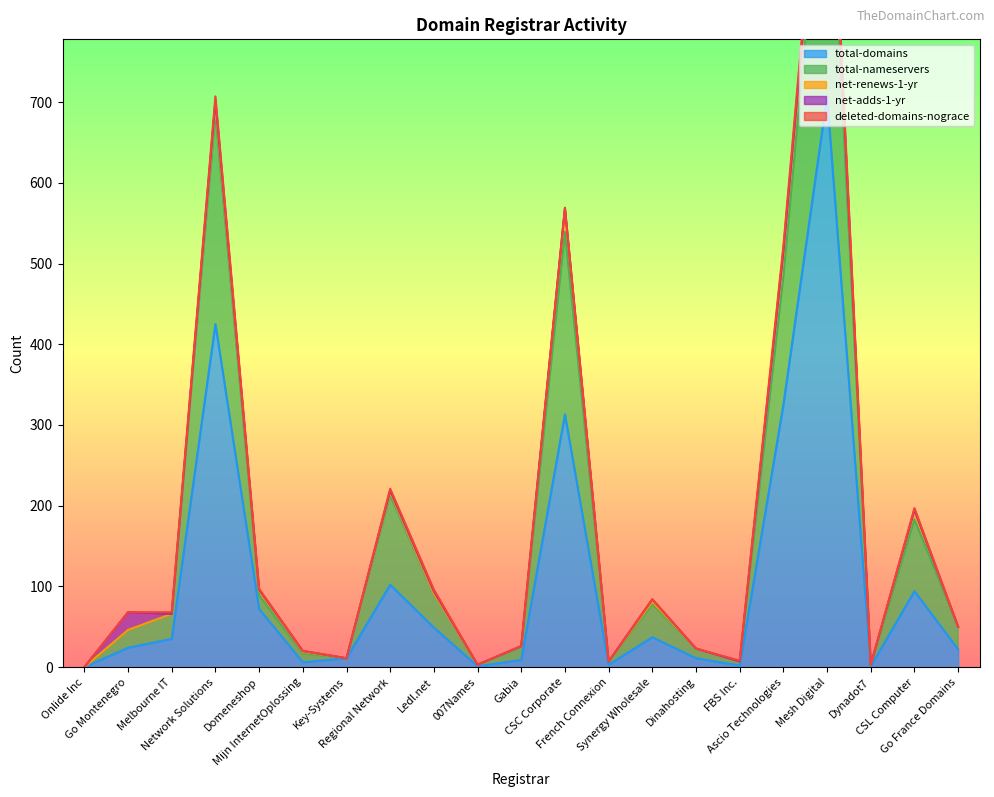

At which category does net-renews-1-yr reach its first local peak?

Network Solutions